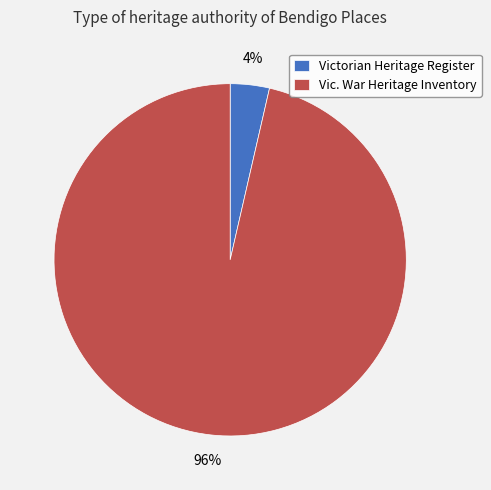

Which category has the biggest portion of the pie?

Vic. War Heritage Inventory